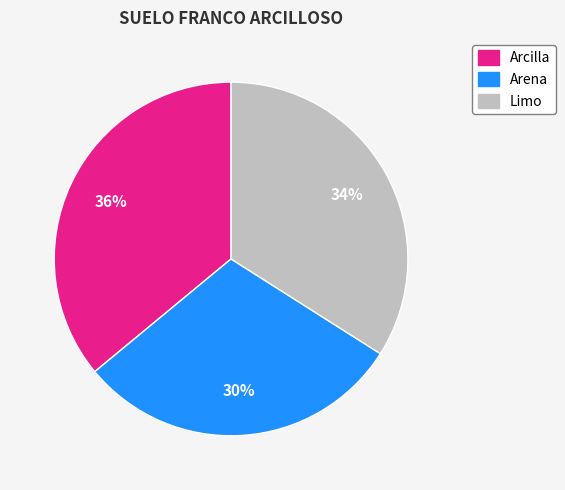

The Limo slice represents 22% of the pie. True or false?

False